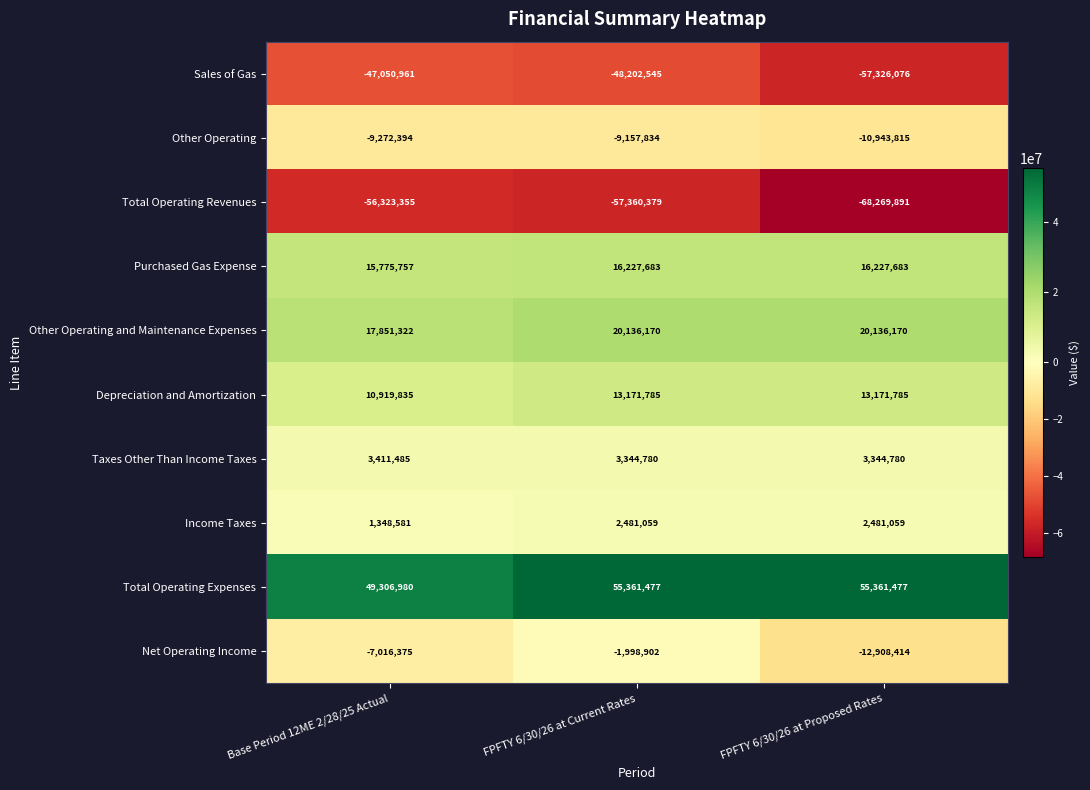

What is the smallest value displayed?

-68269891